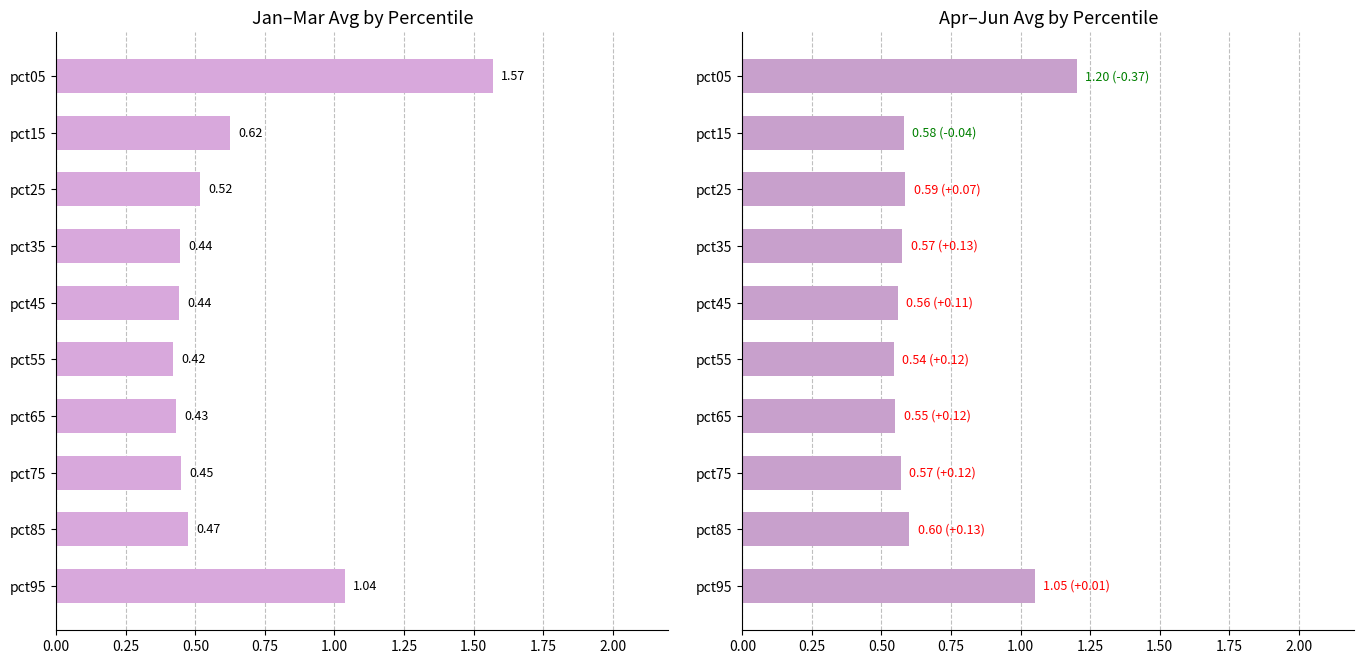

What is the difference between the maximum and minimum values in the Jan–Mar avg series?

1.1